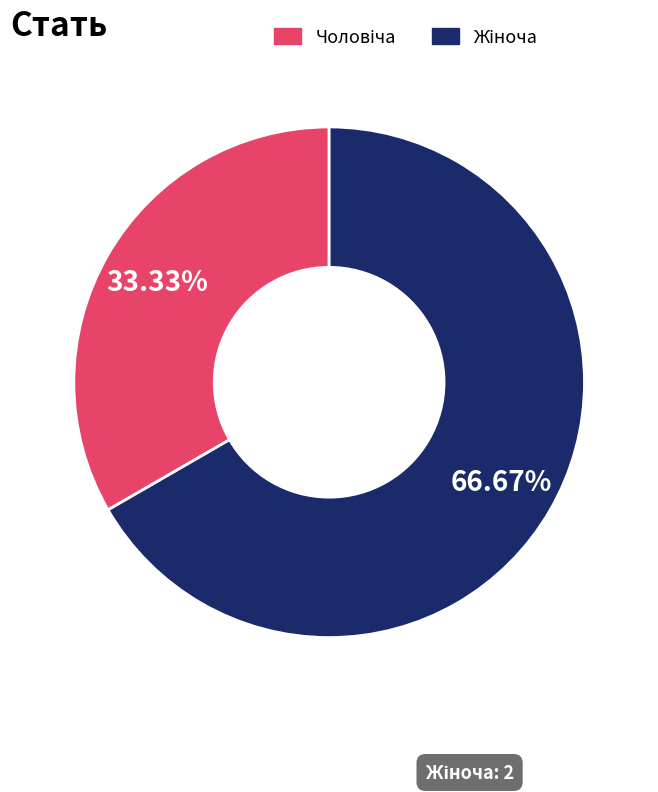

Count the number of slices in the pie.

2